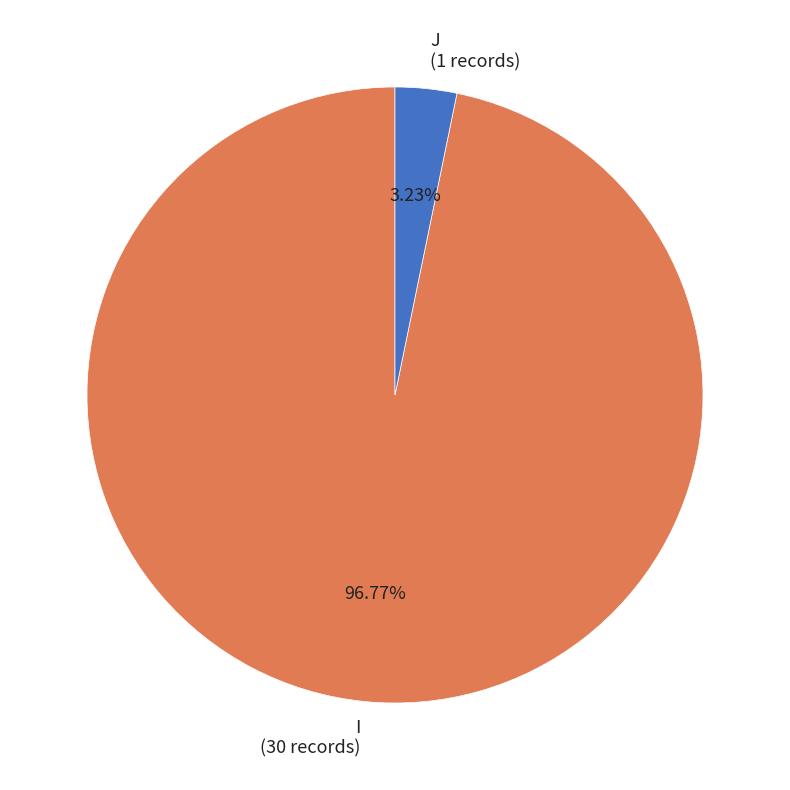

To the nearest percent, what is the combined percentage of J and I?

100%